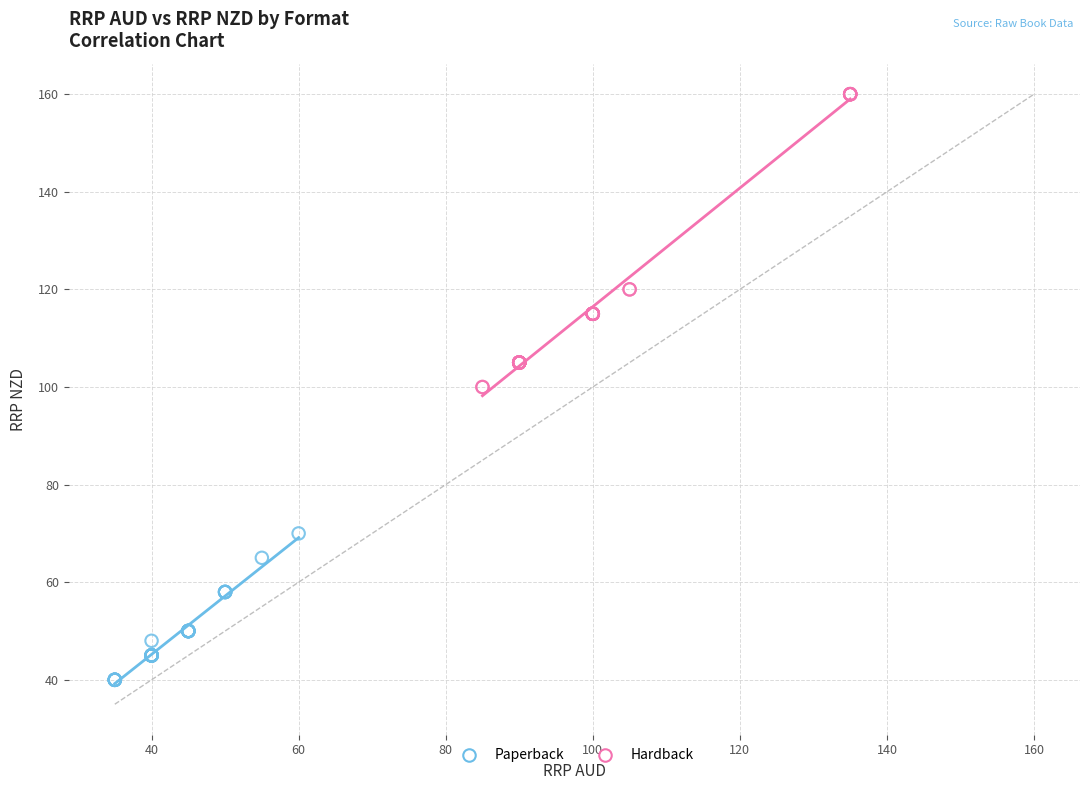

Which series has the largest Y range (max minus min)?

Hardback